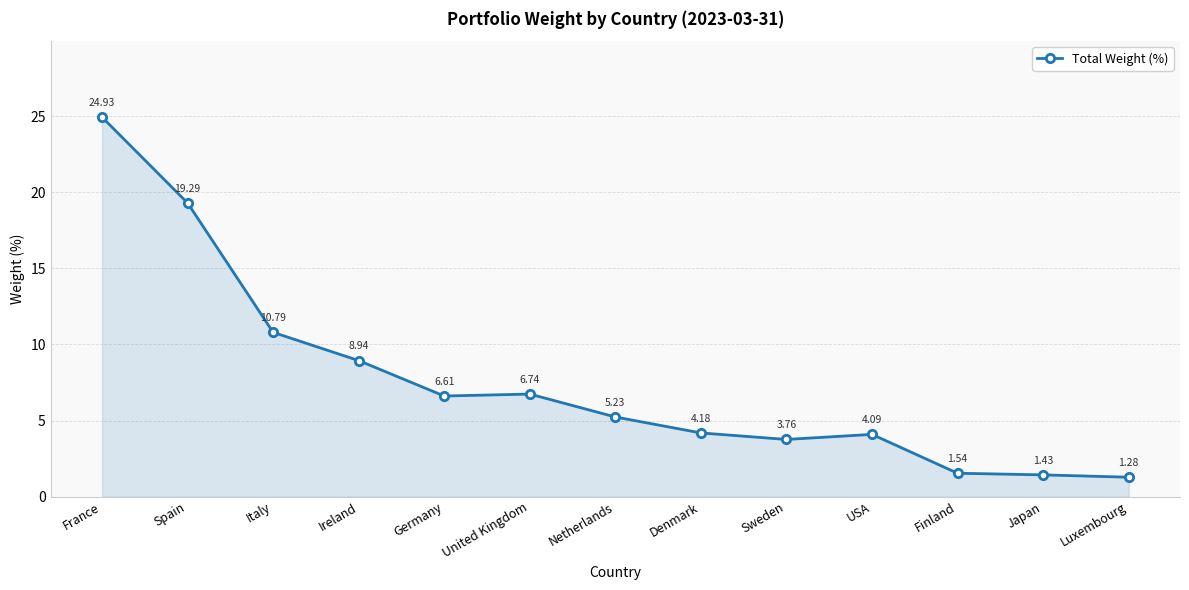

How many values are below 5?

6